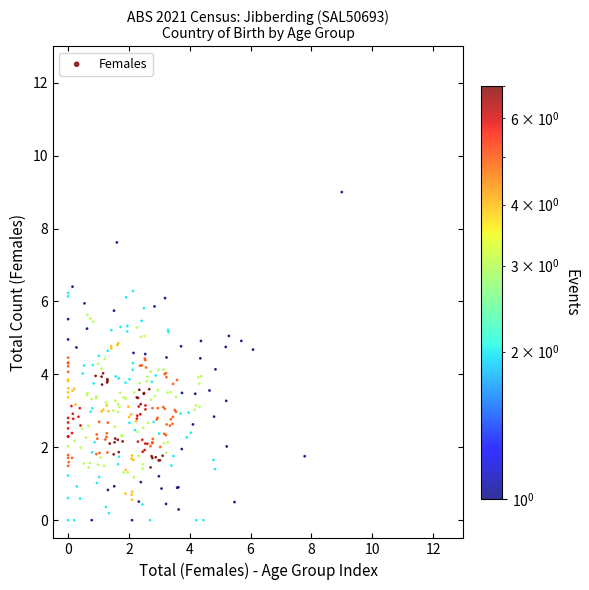

What is the range of Y values (max minus min)?

9.0